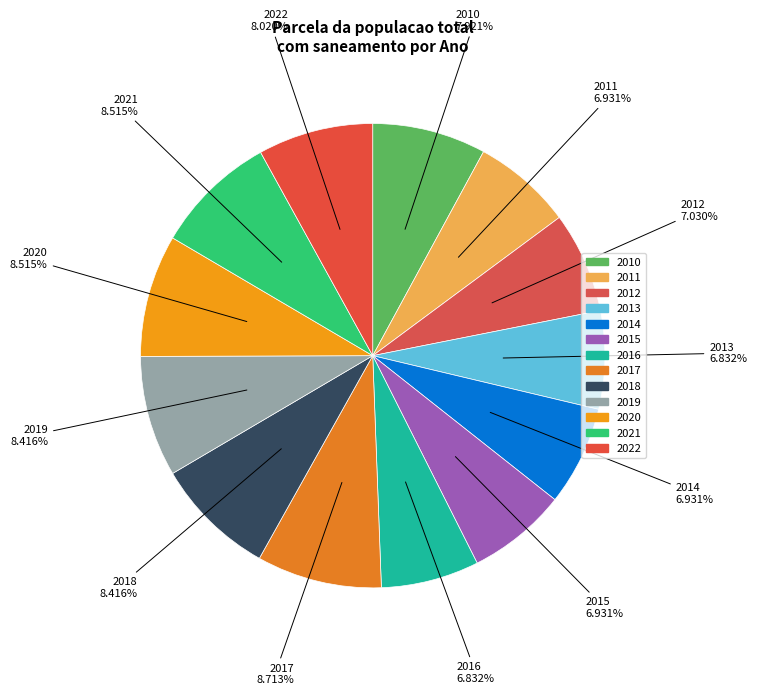

Combined, what portion of the pie is 2012 and 2011?

14.0%